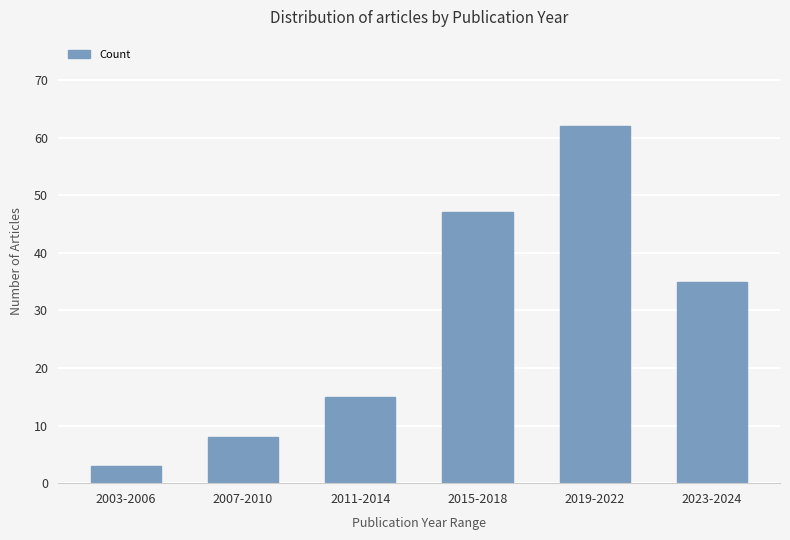

What is the change in value from 2011-2014 to 2015-2018?

+32